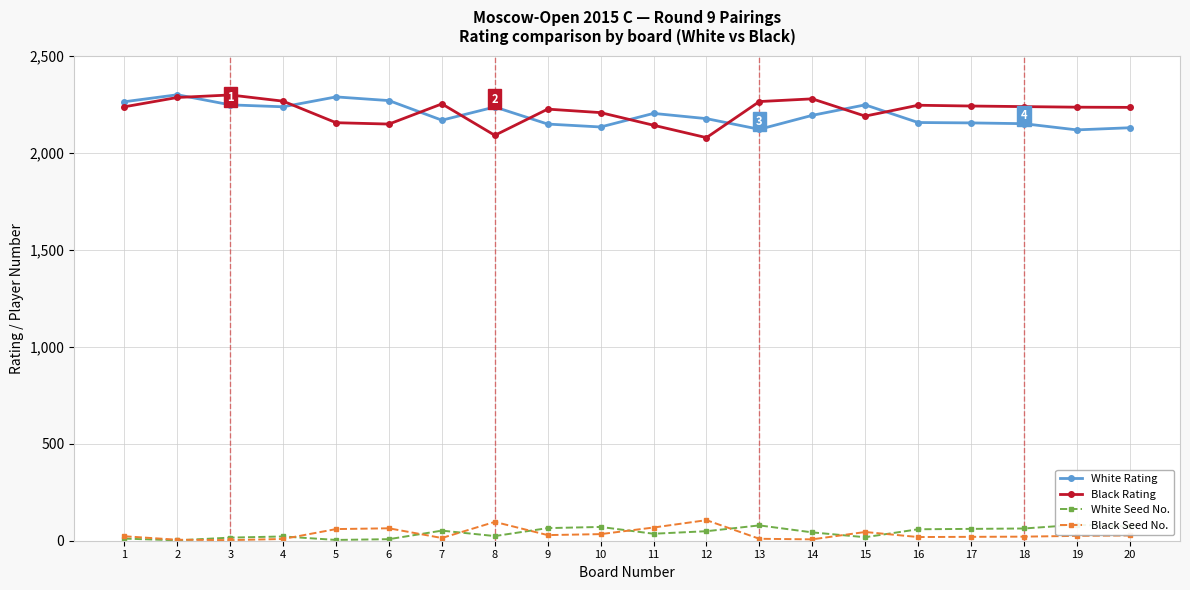

Where is White Rating nearest to the value 2207?

11